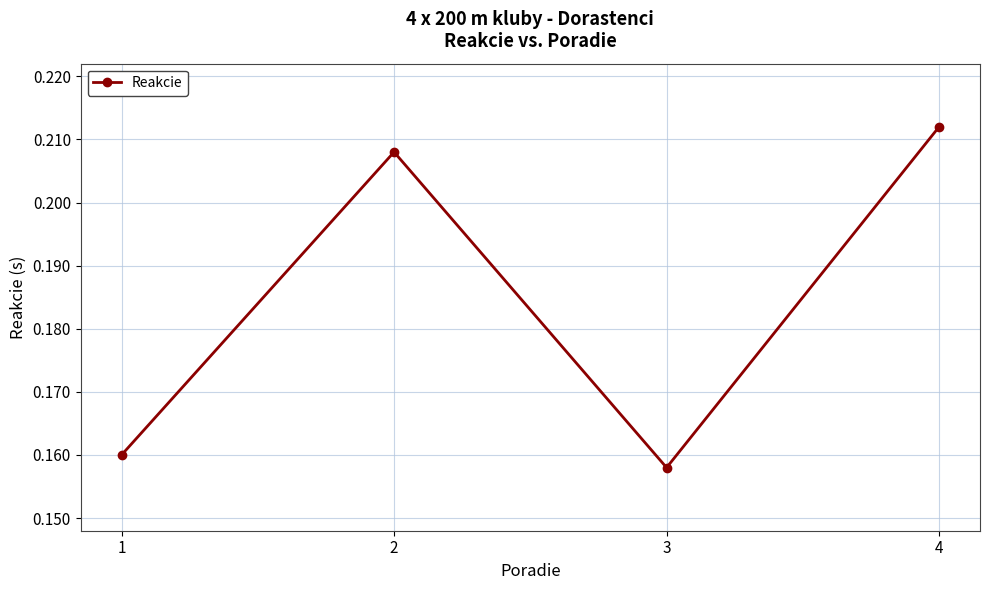

How many values are between 0 and 1?

4